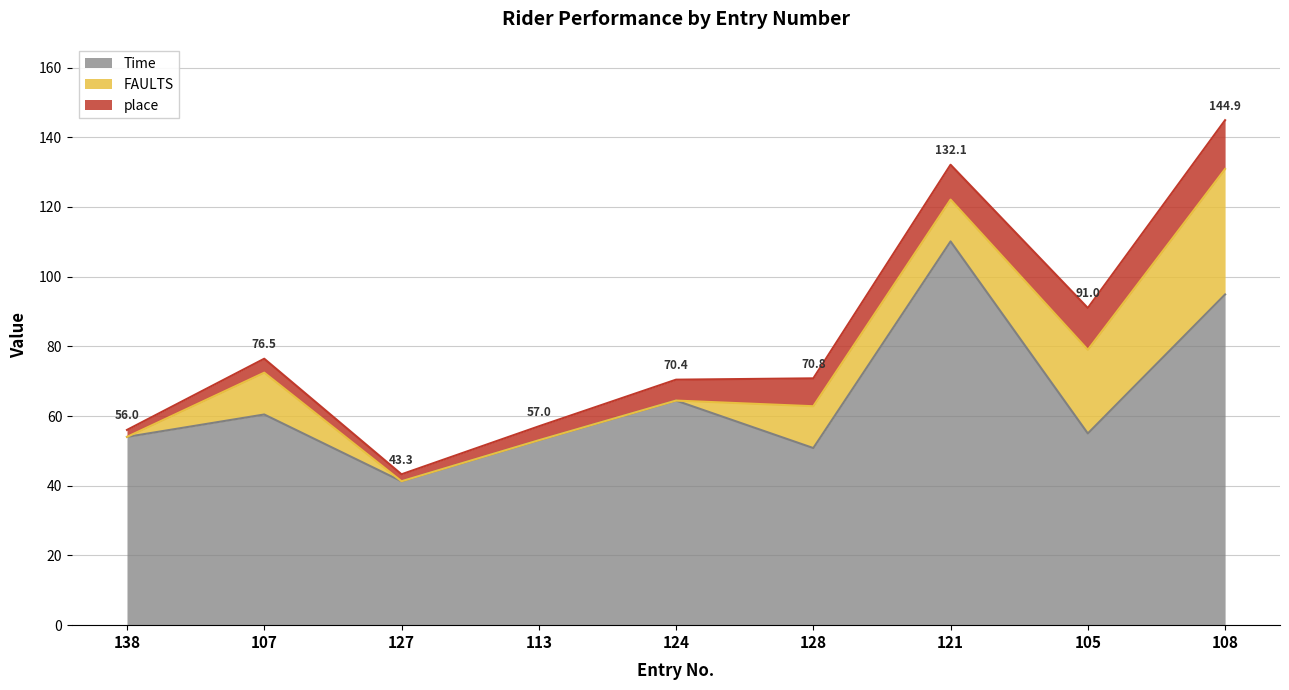

What is the difference between the maximum and minimum values in the Time series?

68.8